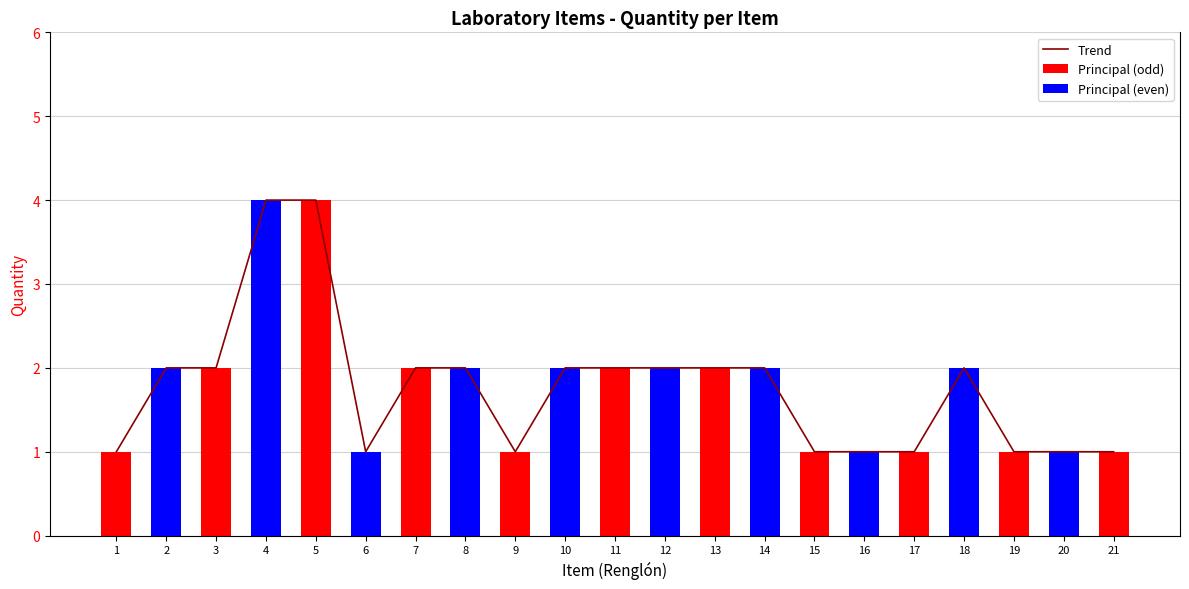

Count the values in the range 1 to 2.

19